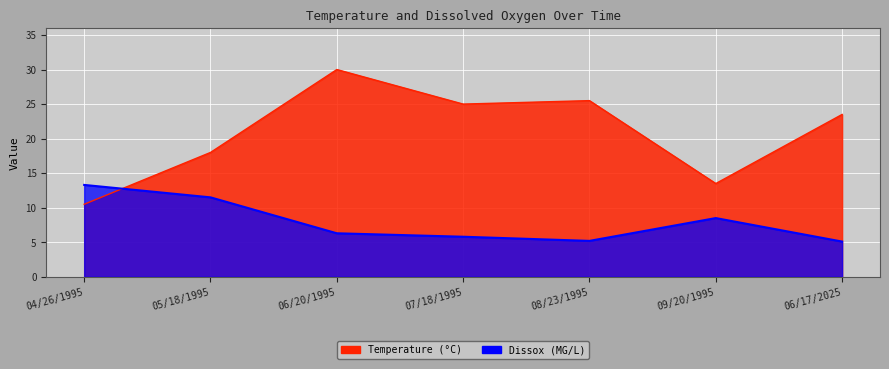

Which series changed the most between 05/18/1995 and 06/20/1995?

Temperature